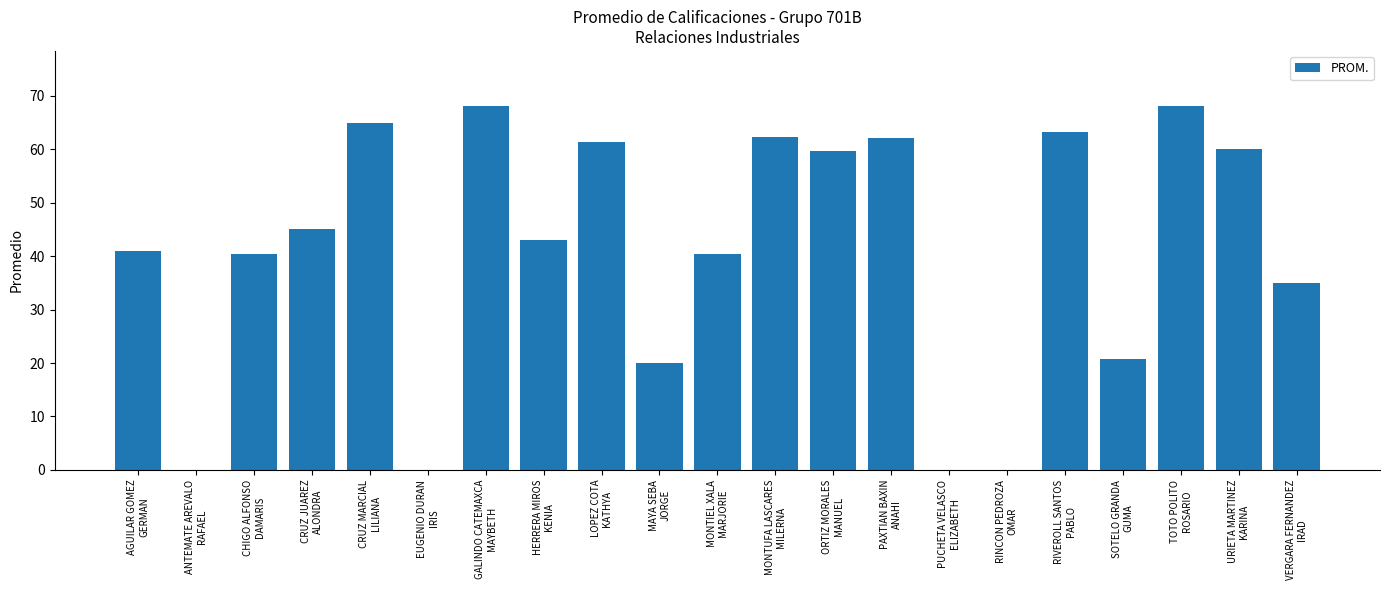

What is the sum of all values?

856.2